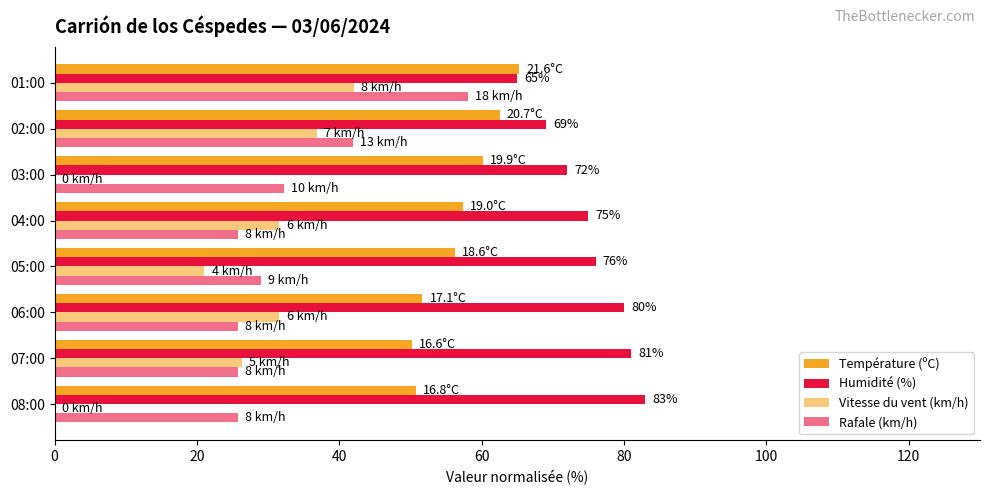

Count the number of categories in the chart.

8